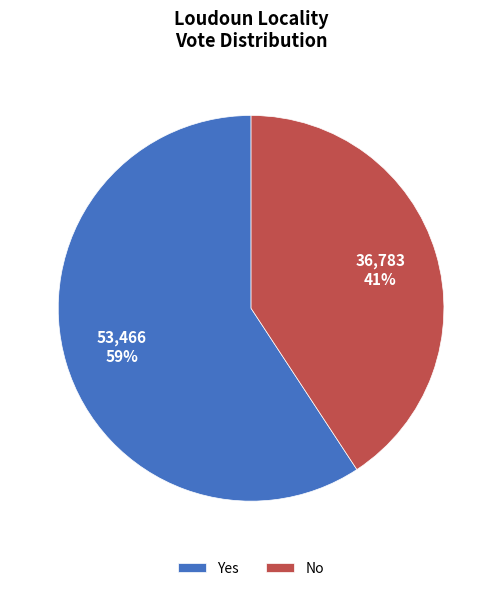

To the nearest percent, what percentage of the pie is No?

41%